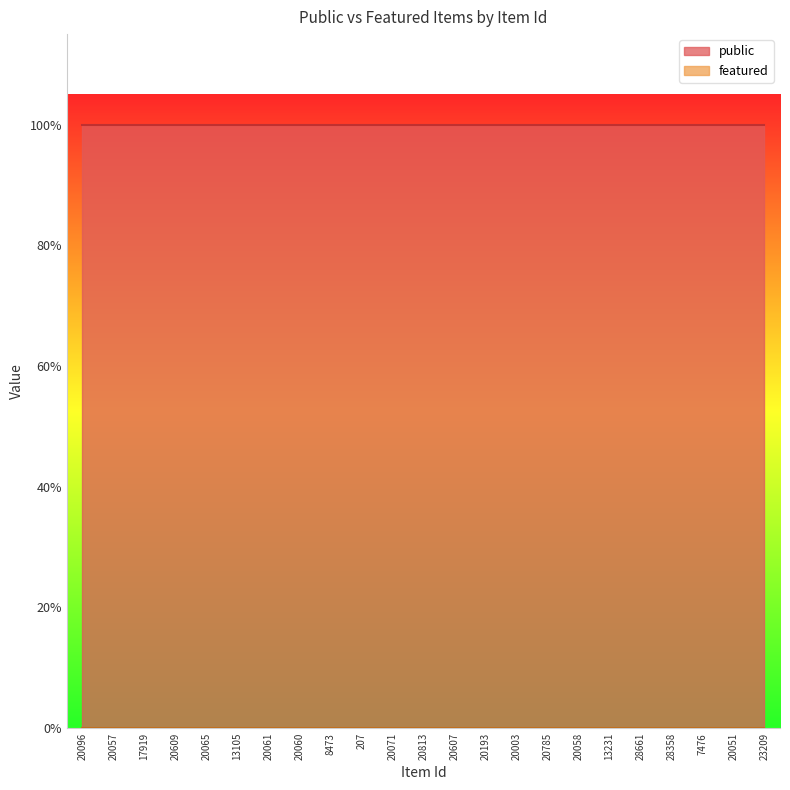

At which label is featured closest to 0?

20096